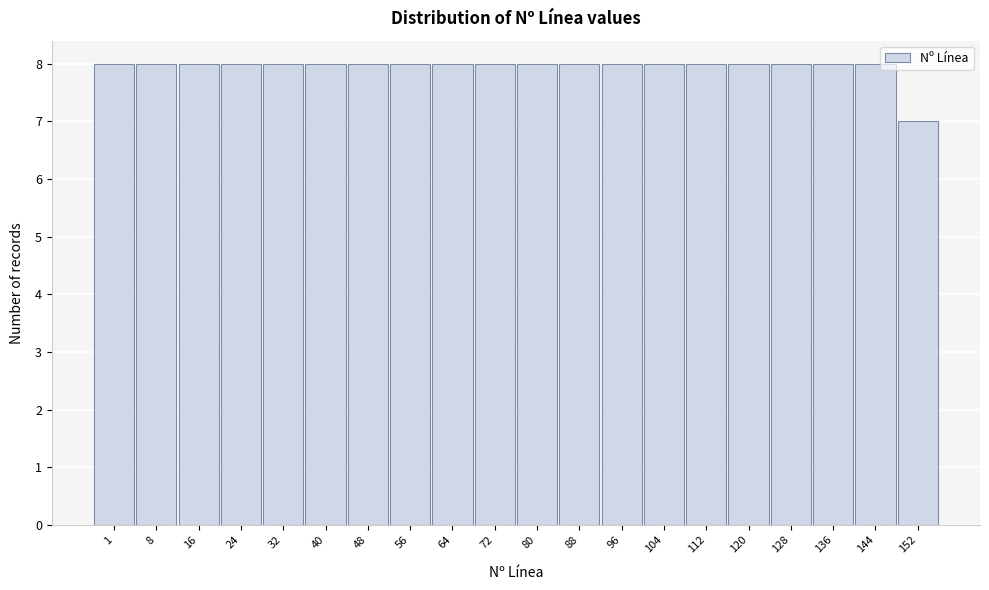

Reading right to left, list all the values displayed in this chart.

152=7	144=8	136=8	128=8	120=8	112=8	104=8	96=8	88=8	80=8	72=8	64=8	56=8	48=8	40=8	32=8	24=8	16=8	8=8	1=8